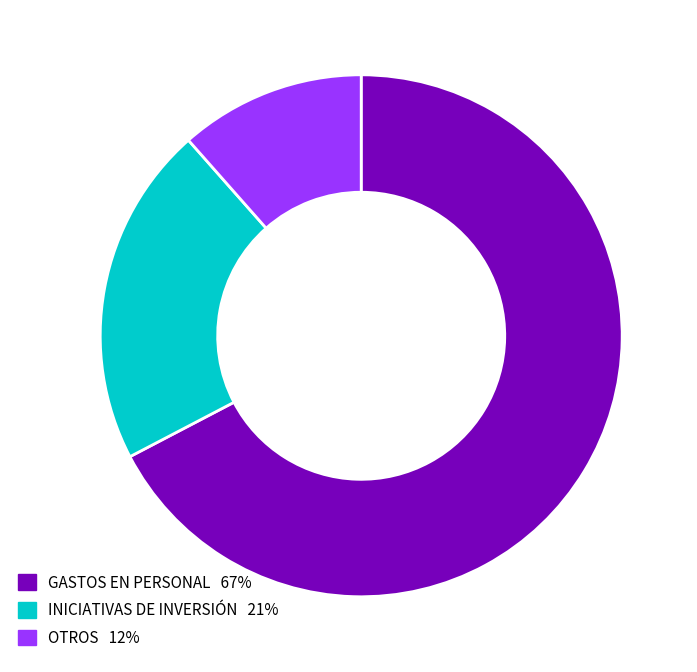

Is there a majority slice in this chart?

Yes